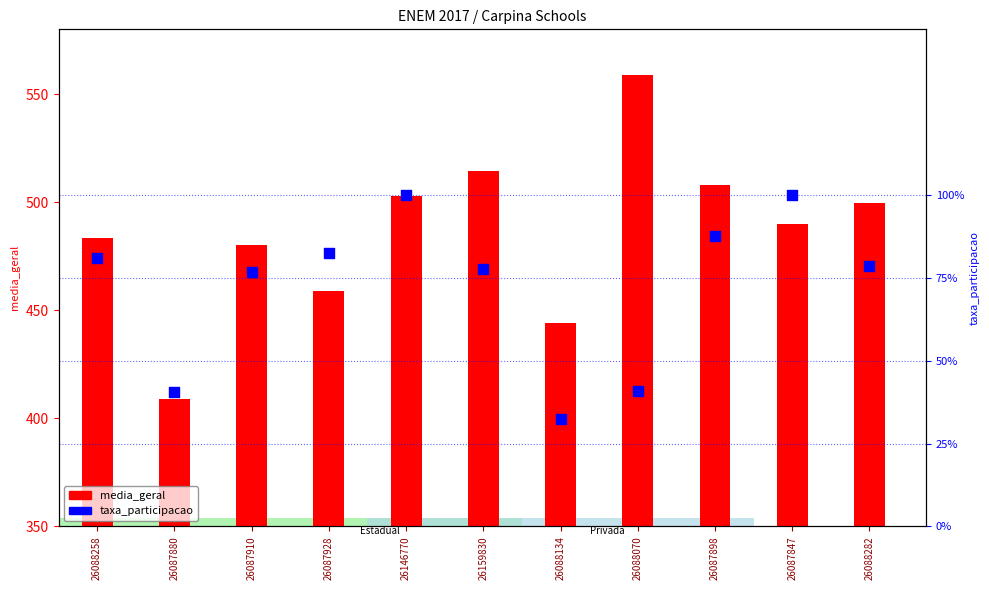

Is the value of taxa_participacao at 26087910 greater than the value of media_geral at 26087928?

No